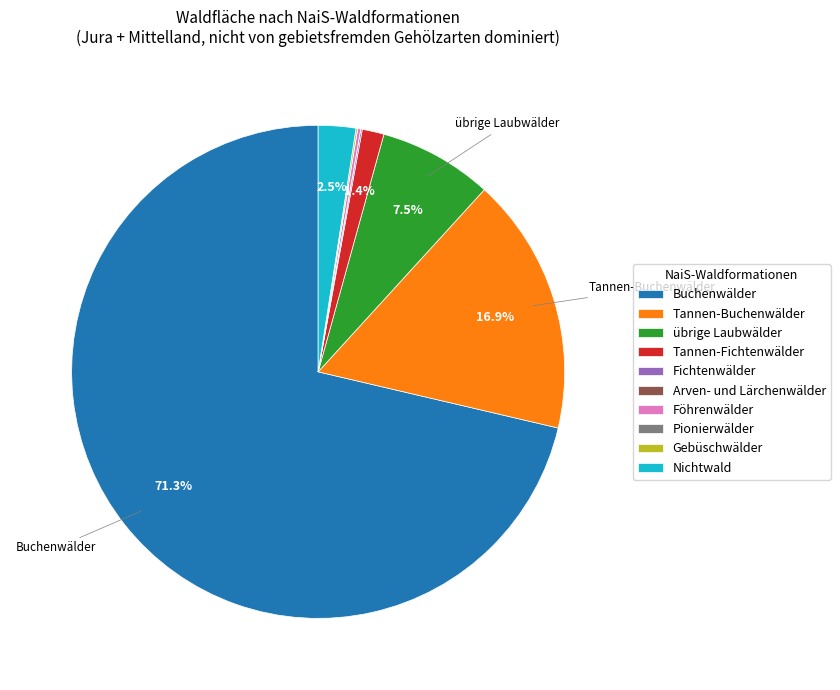

Is Buchenwälder the majority of the pie?

Yes